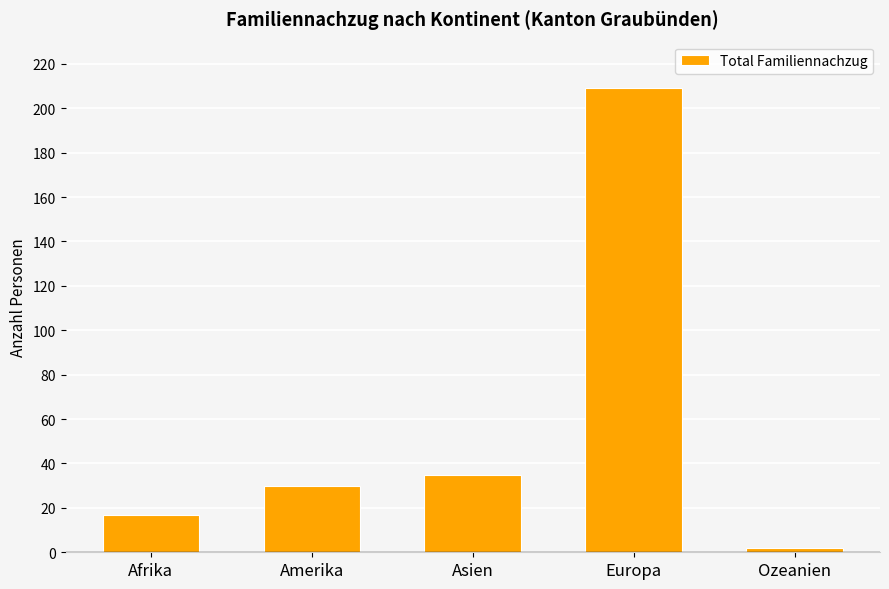

What is the ratio of the value at Asien to the value at Afrika?

2.1